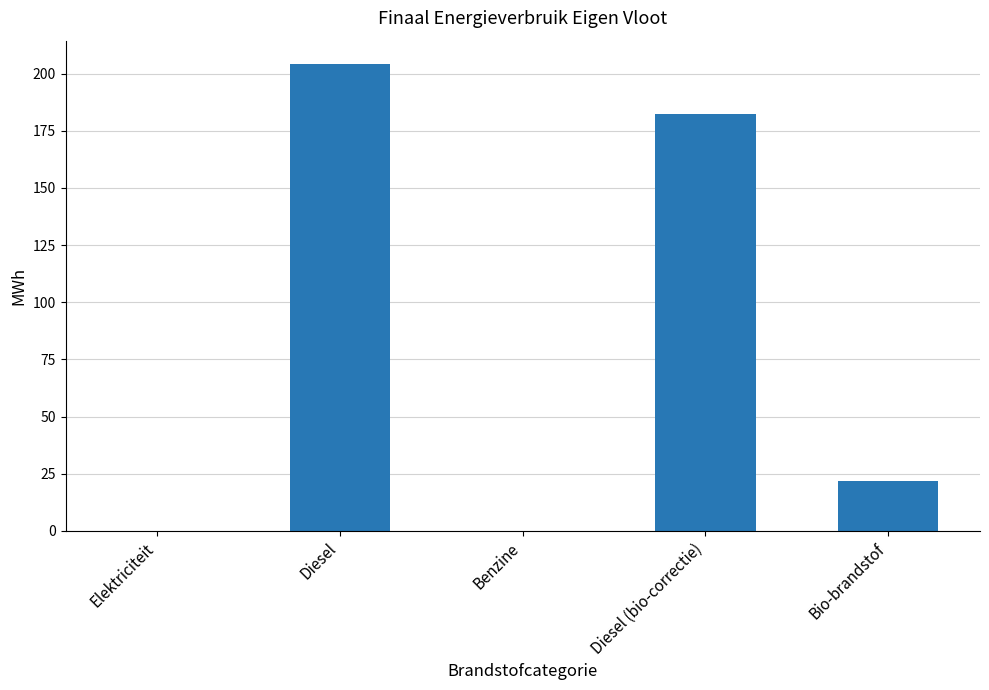

Which label corresponds to the largest value in the chart?

Diesel